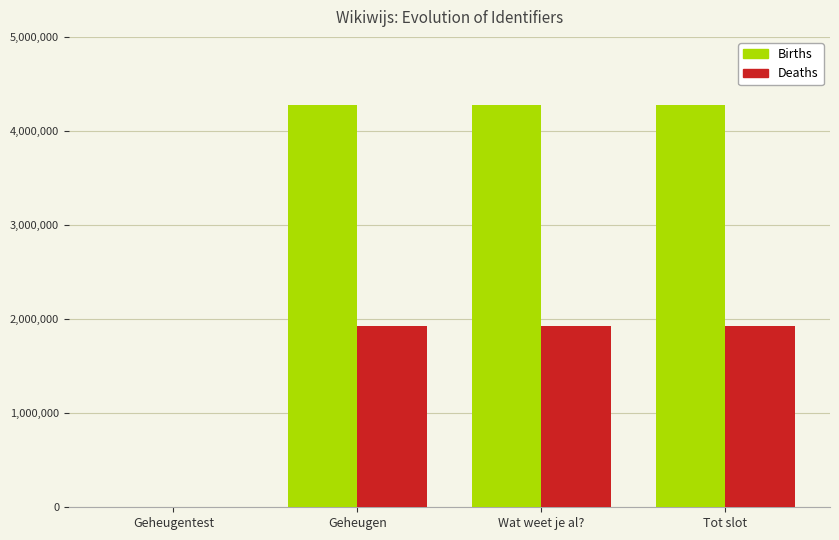

What is the greatest value displayed?

4275422